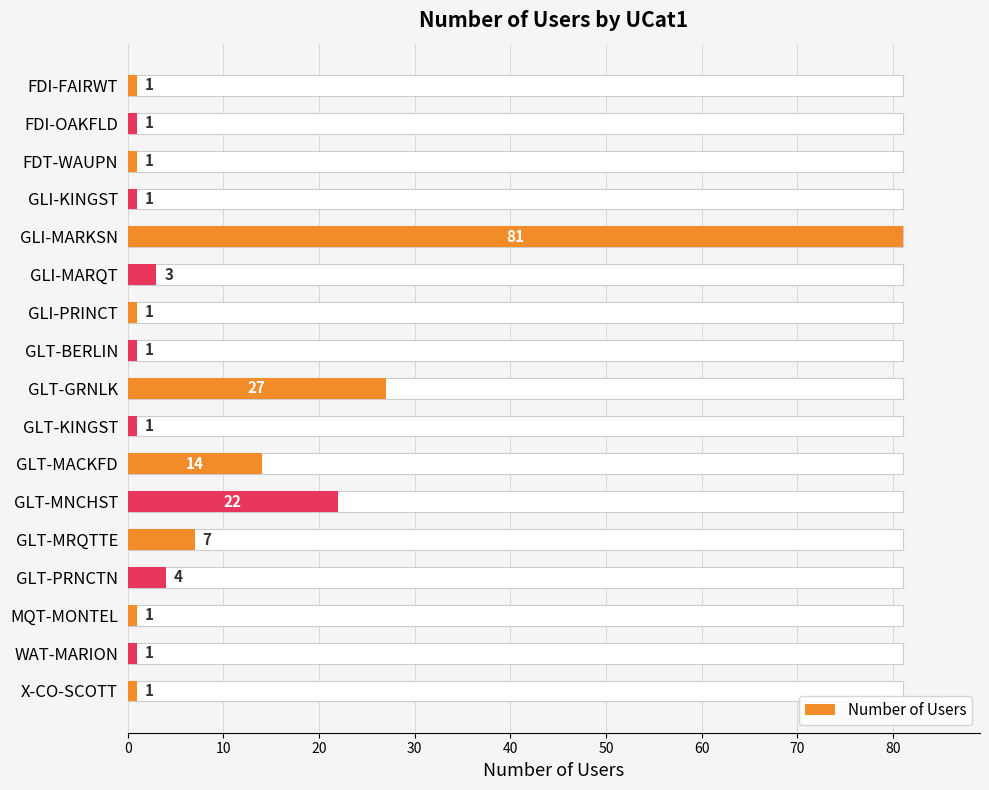

What is the maximum value shown in the chart?

81